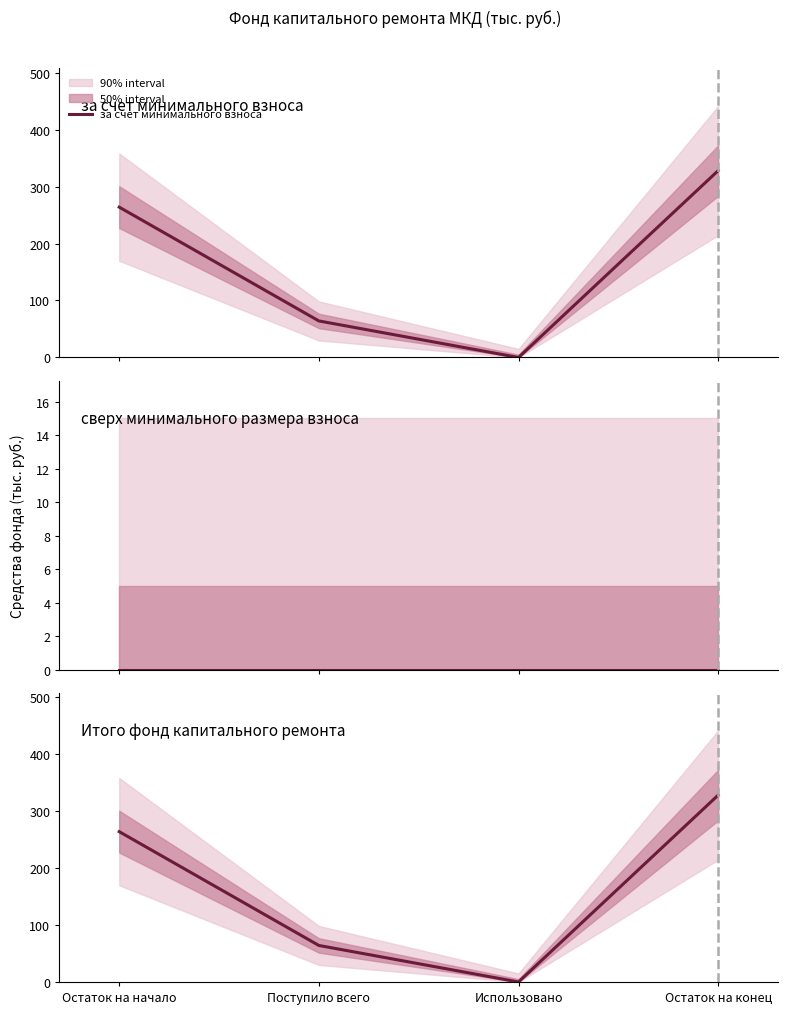

Does the chart display data point markers on the line(s)?

No